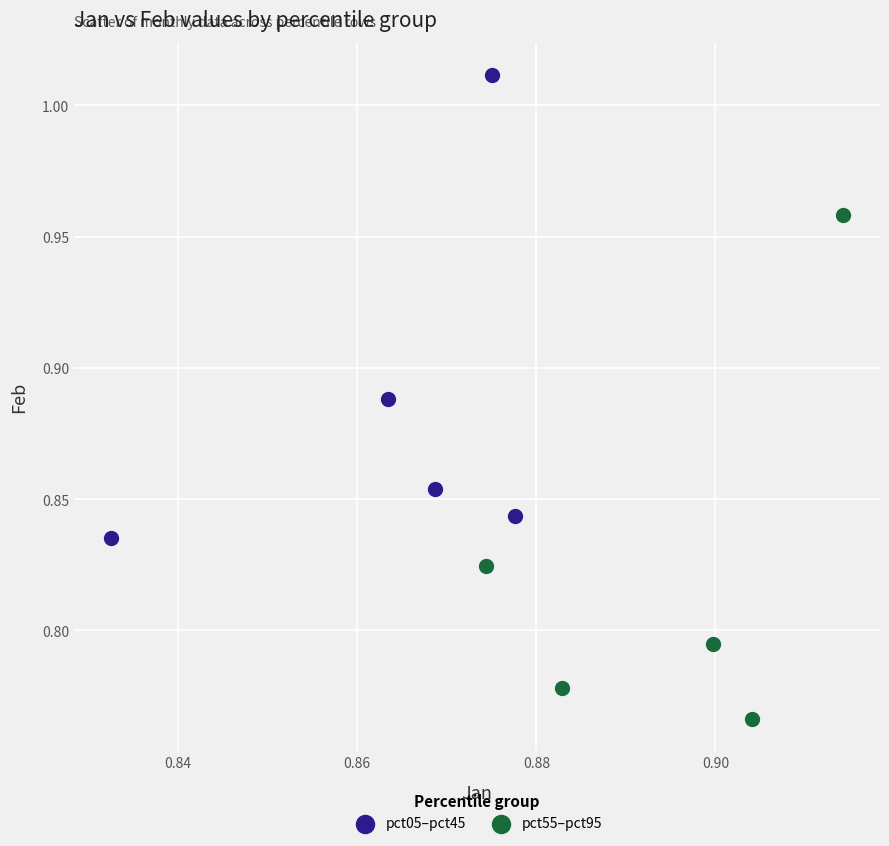

Which series reaches the maximum Y coordinate?

pct05–pct45